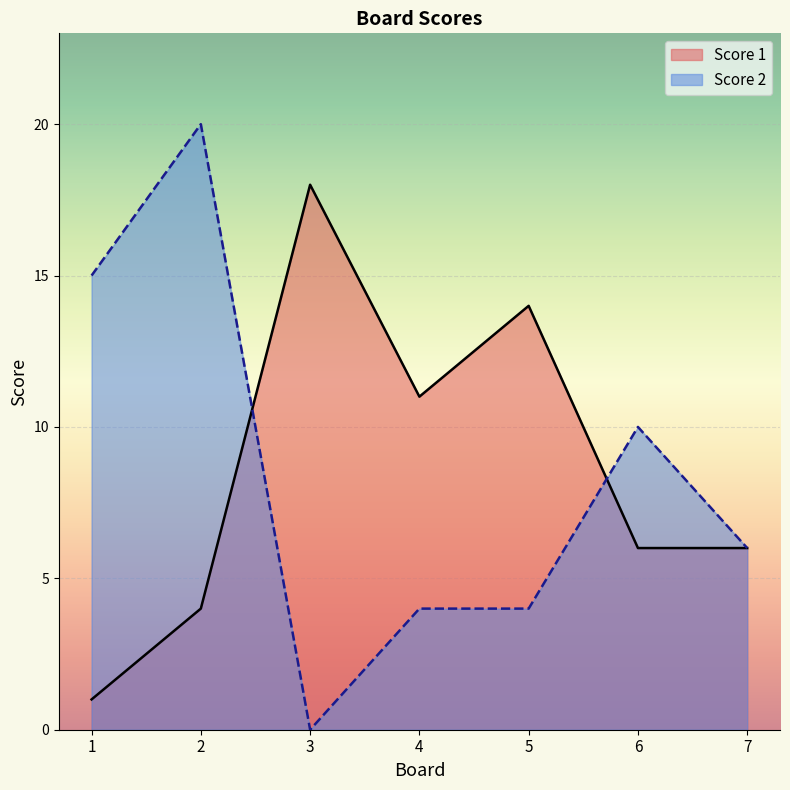

What are all the series names shown in the legend?

Score 1, Score 2